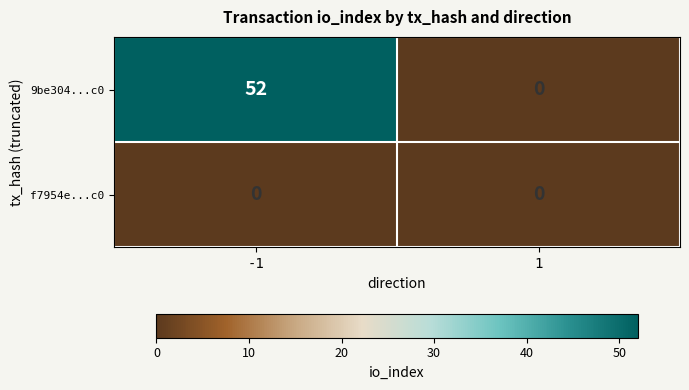

The value of f7954e...c0 at 1 is 0. True or false?

True